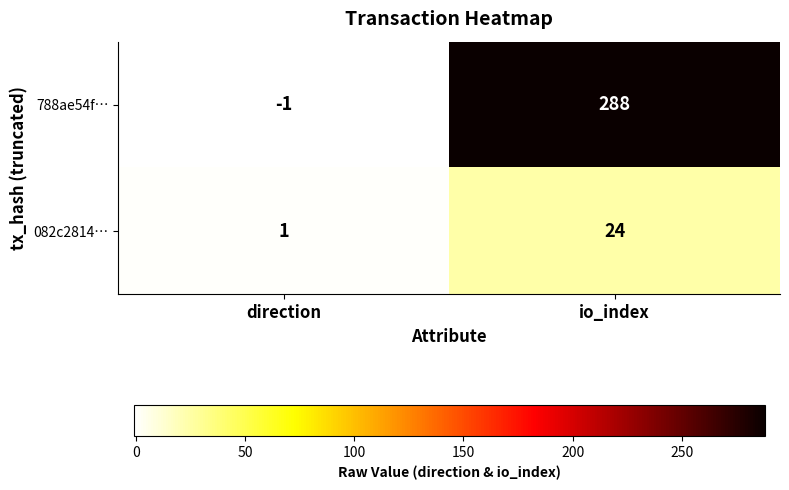

Reading left to right, transcribe all the data shown in this chart.

788ae54f…: -1	288
082c2814…: 1	24